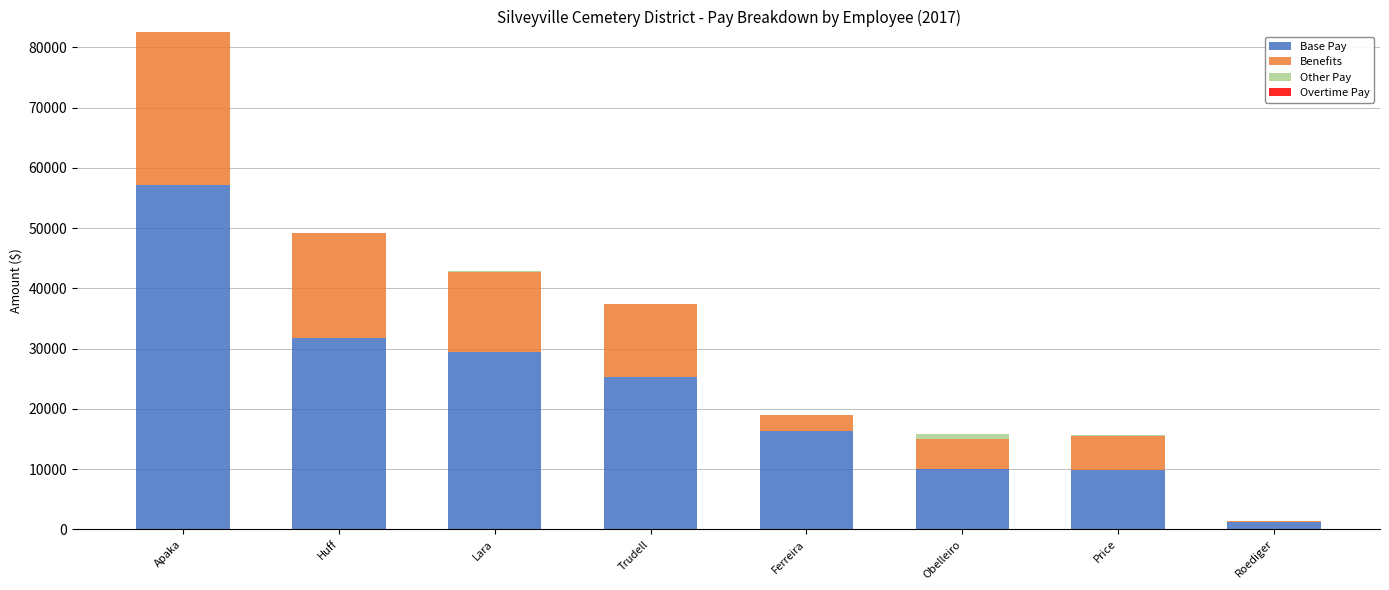

Are the bars horizontal?

No